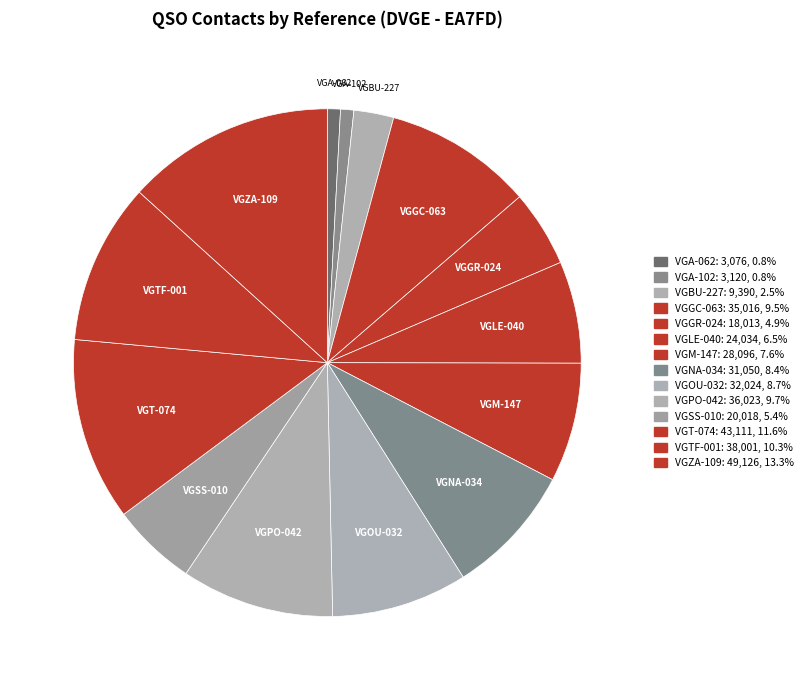

Does any single category account for the majority?

No